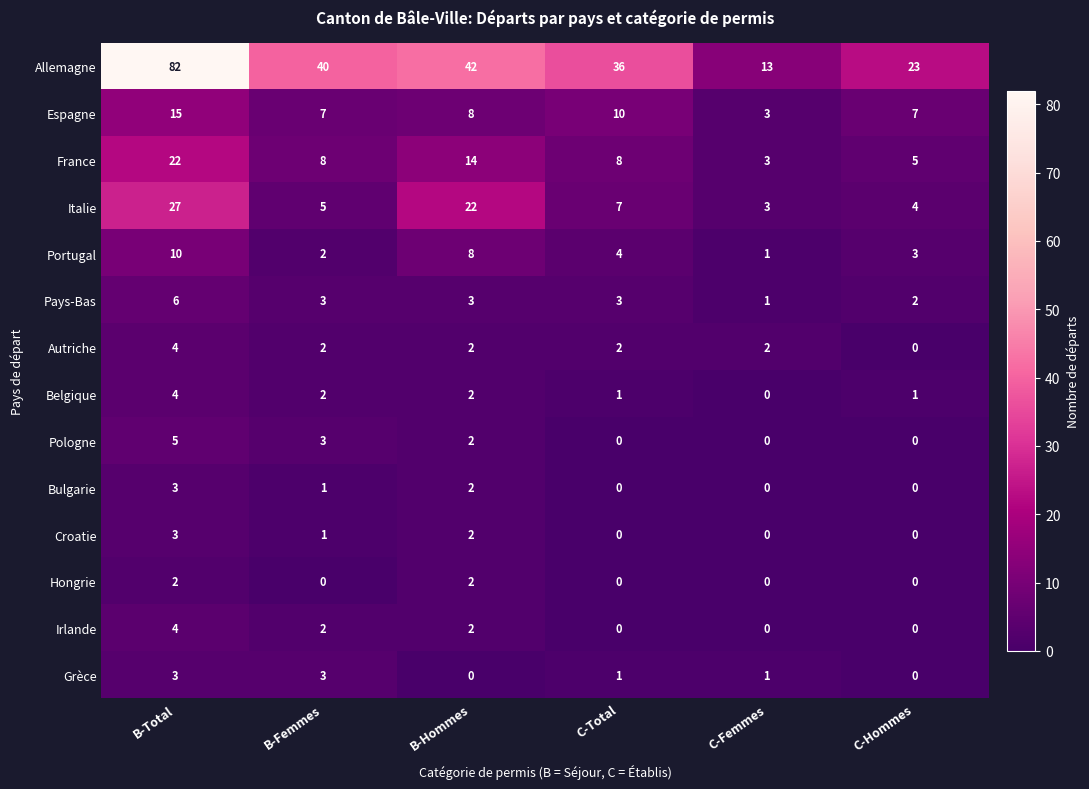

What is the greatest value displayed?

82